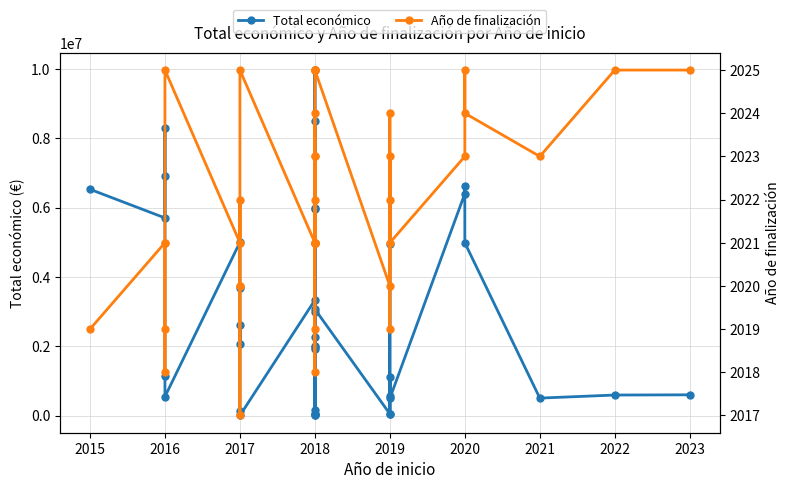

Reading left to right, extract all data points from this chart.

Total económico: 6526038	5700547	6903000	8294318	1156225	546823	5000000	3668076	2058795	2611223	119994	5000	3331580	5962019	9963866	1990368	6000000	2991525	2264143	1998562	1906892	50000	50000	164980	8484999	19478	7960	3069959	50000	1117800	558821	50000	4940403	497232	6402164	6612227	4983169	505519	593713	599883
Año de finalización: 2019	2021	2021	2019	2018	2025	2021	2022	2020	2020	2017	2025	2021	2023	2024	2021	2022	2023	2021	2021	2021	2018	2019	2021	2025	2025	2025	2025	2020	2024	2022	2019	2023	2021	2023	2025	2024	2023	2025	2025